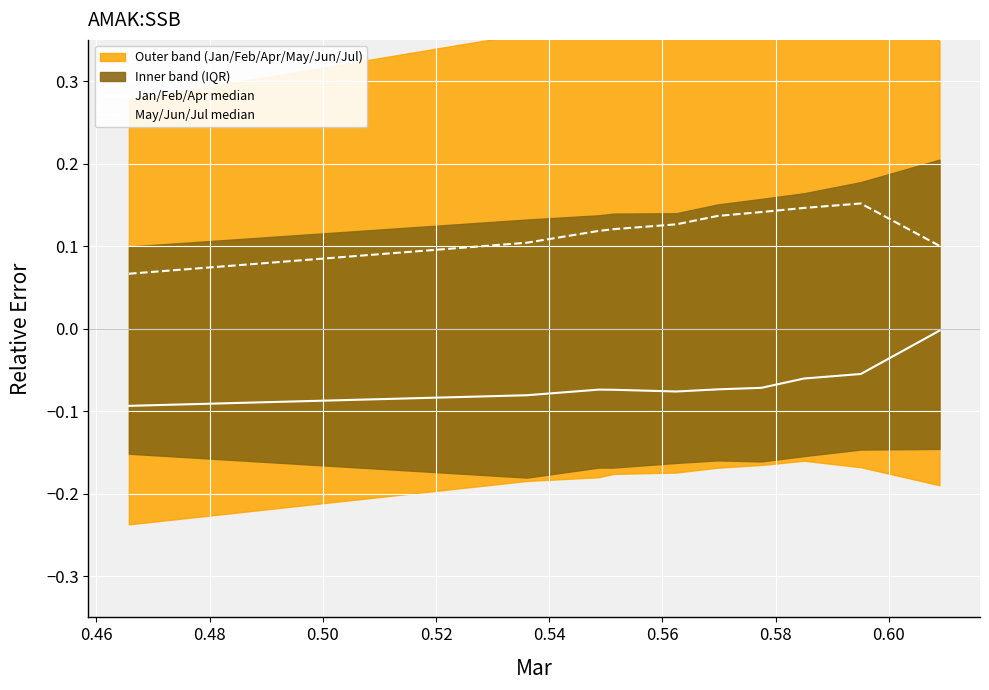

Is the value of Jan/Feb/Apr median at 0.54 greater than the value of May/Jun/Jul median at 0.56?

No